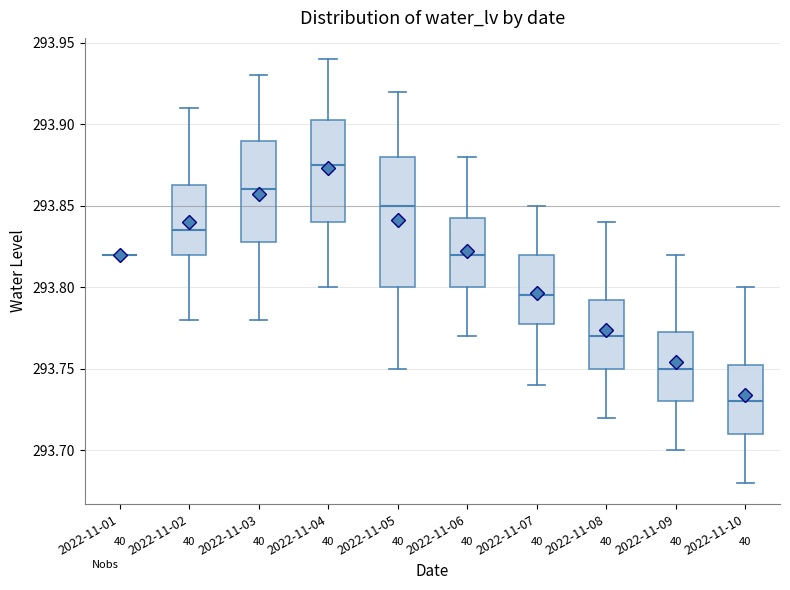

Where does the median line of the box for 2022-11-06 sit on the y-axis? The values are not printed on the chart, so give them approximately, as read against the axis.

293.820